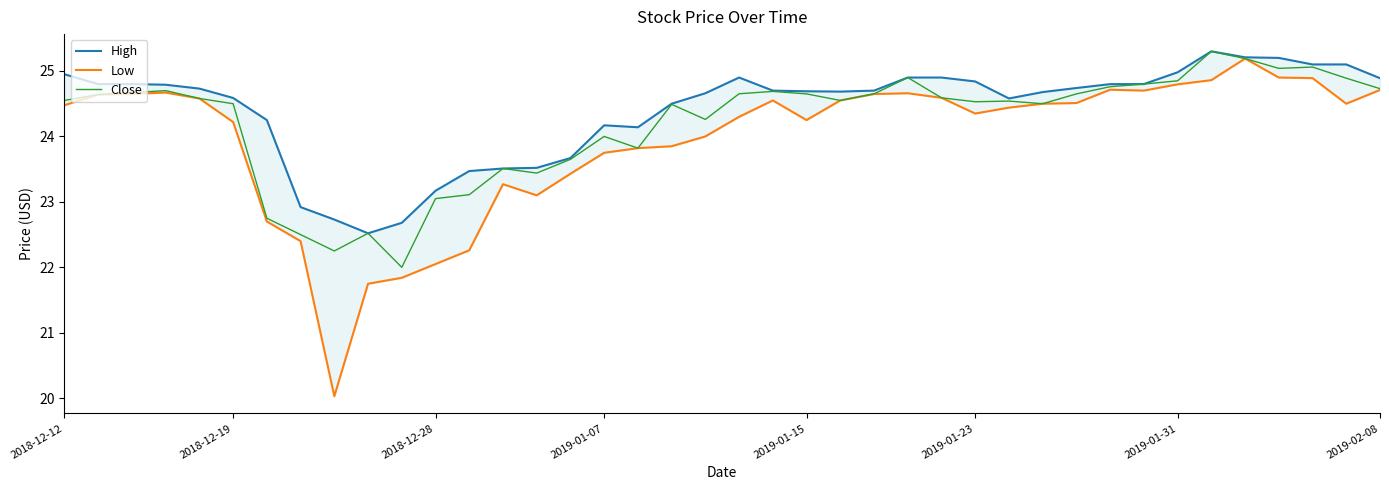

The Close series shows 23.0 at 2018-12-28. True or false?

True